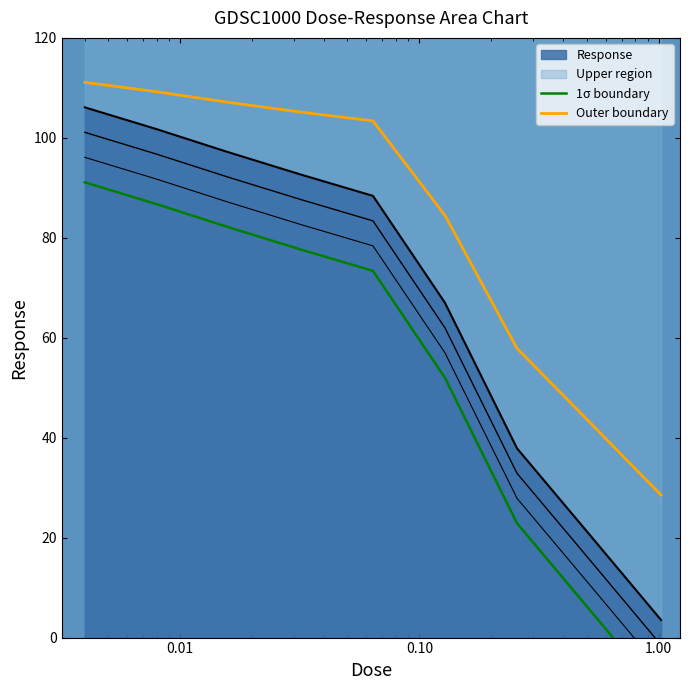

Reading left to right, list all the values displayed in this chart.

1σ boundary: 91.1	86.7	82.1	77.6	73.4	52.0	22.9	5.7	-11.5
Outer boundary: 111.1	109.2	107.1	105.1	103.4	84.5	57.9	43.2	28.5